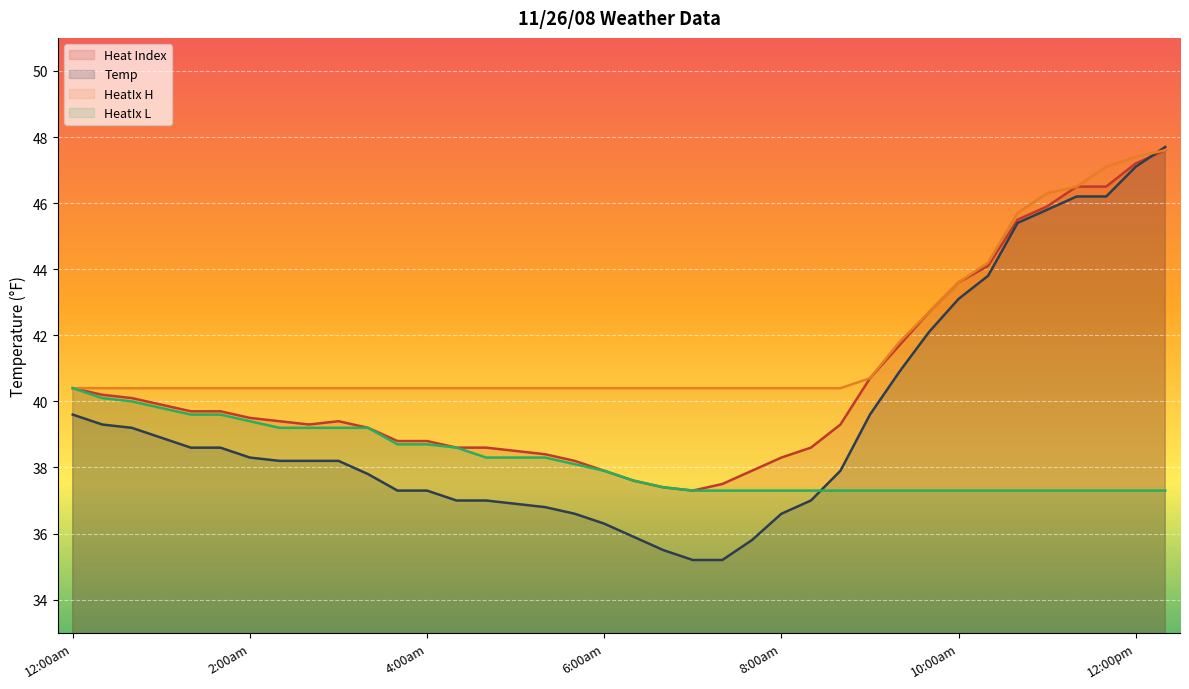

What is the maximum value for Temp?

47.7